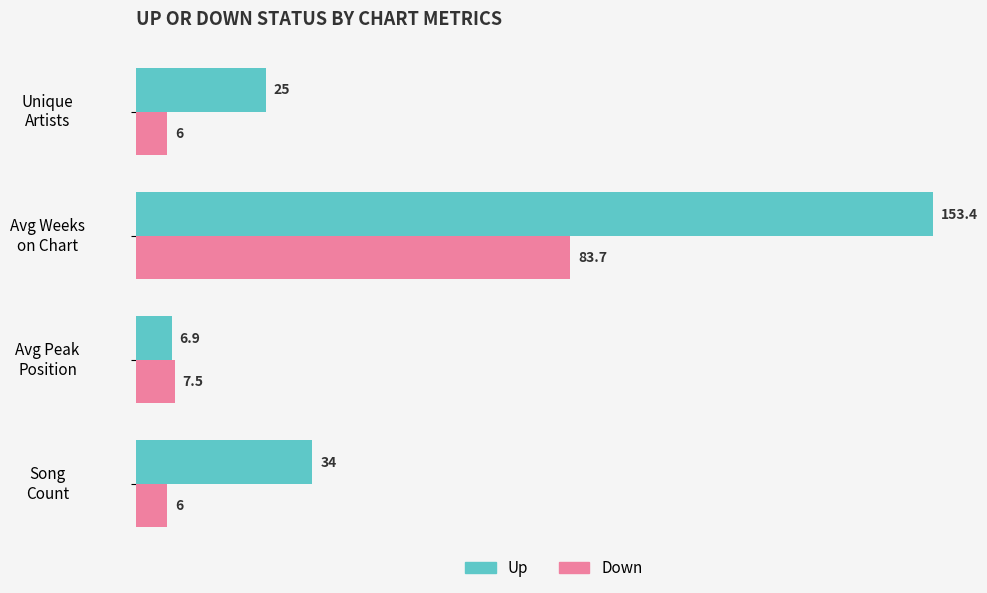

How many categories are shown in the chart?

4